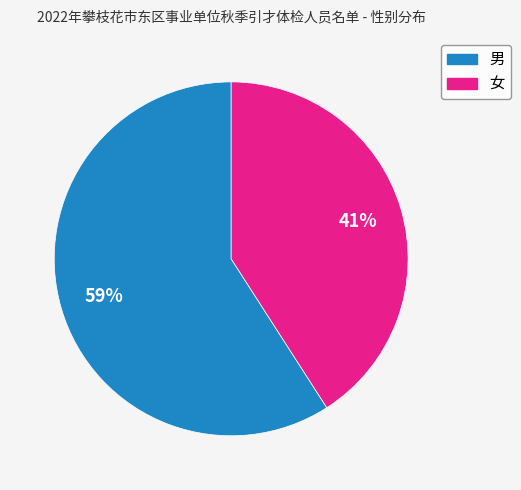

To the nearest percent, what is the average slice percentage?

50%